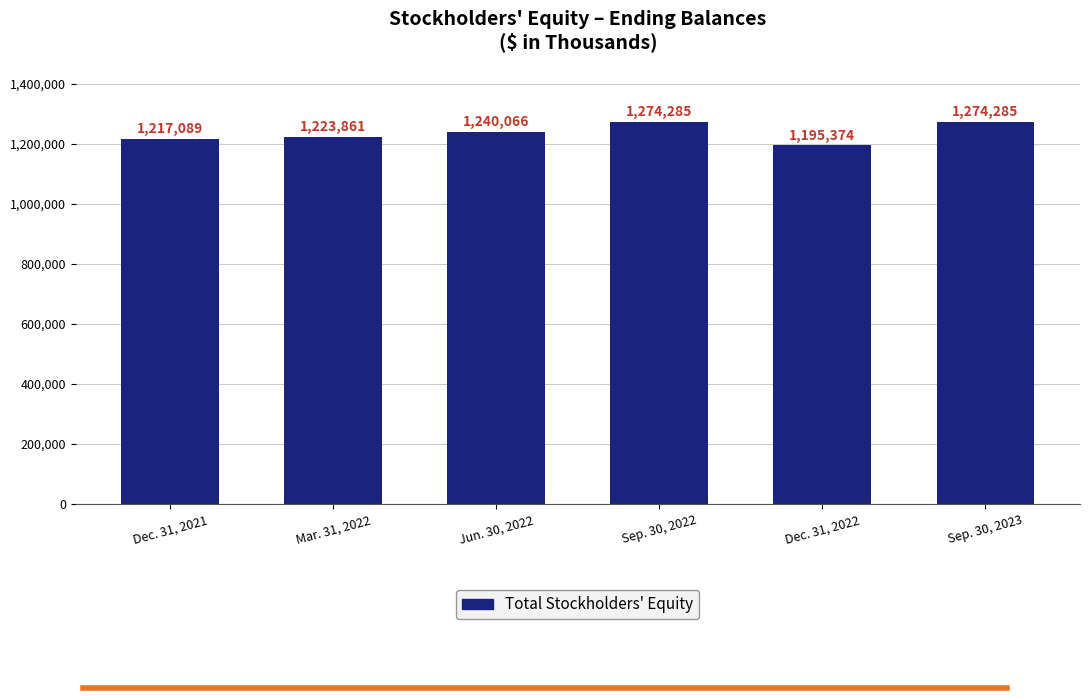

Reading right to left, what are all the values shown in this chart?

Sep. 30, 2023=1274285	Dec. 31, 2022=1195374	Sep. 30, 2022=1274285	Jun. 30, 2022=1240066	Mar. 31, 2022=1223861	Dec. 31, 2021=1217089